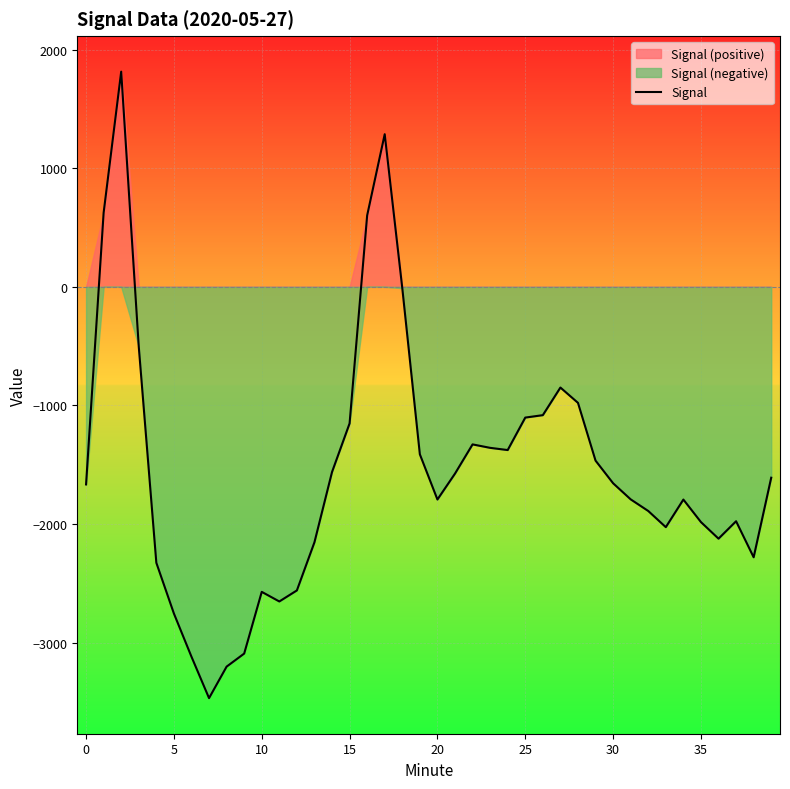

What is the sum of all values?

-61910.5